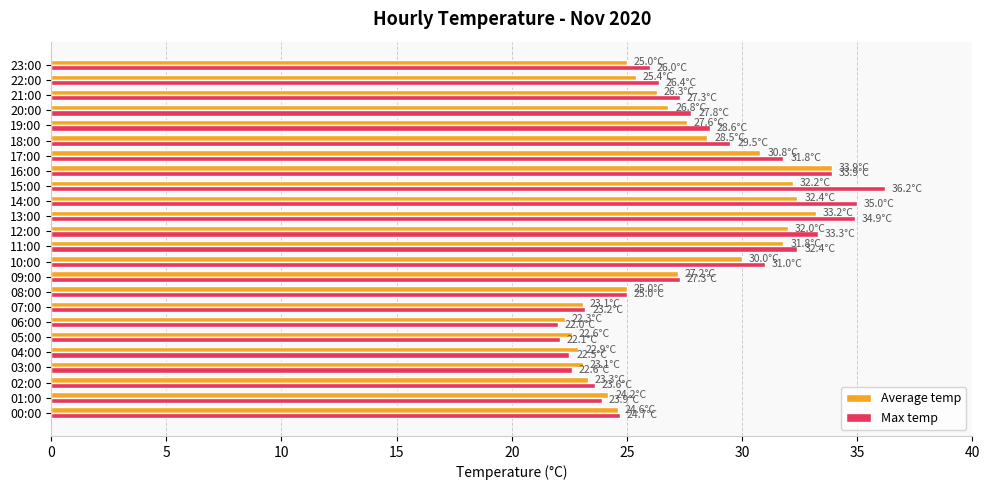

What is the difference between the maximum and second lowest values in the Max temp series?

14.1